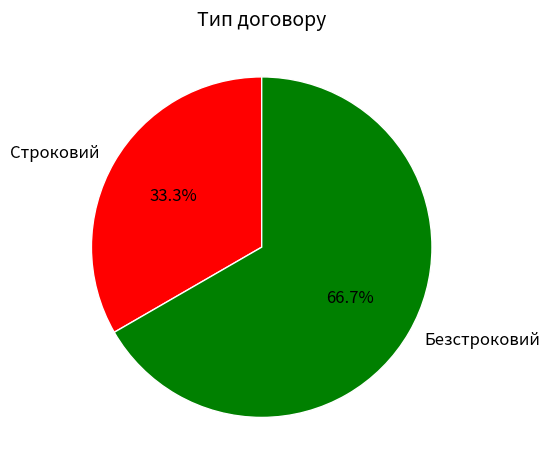

Between Строковий and Безстроковий, which is larger?

Безстроковий